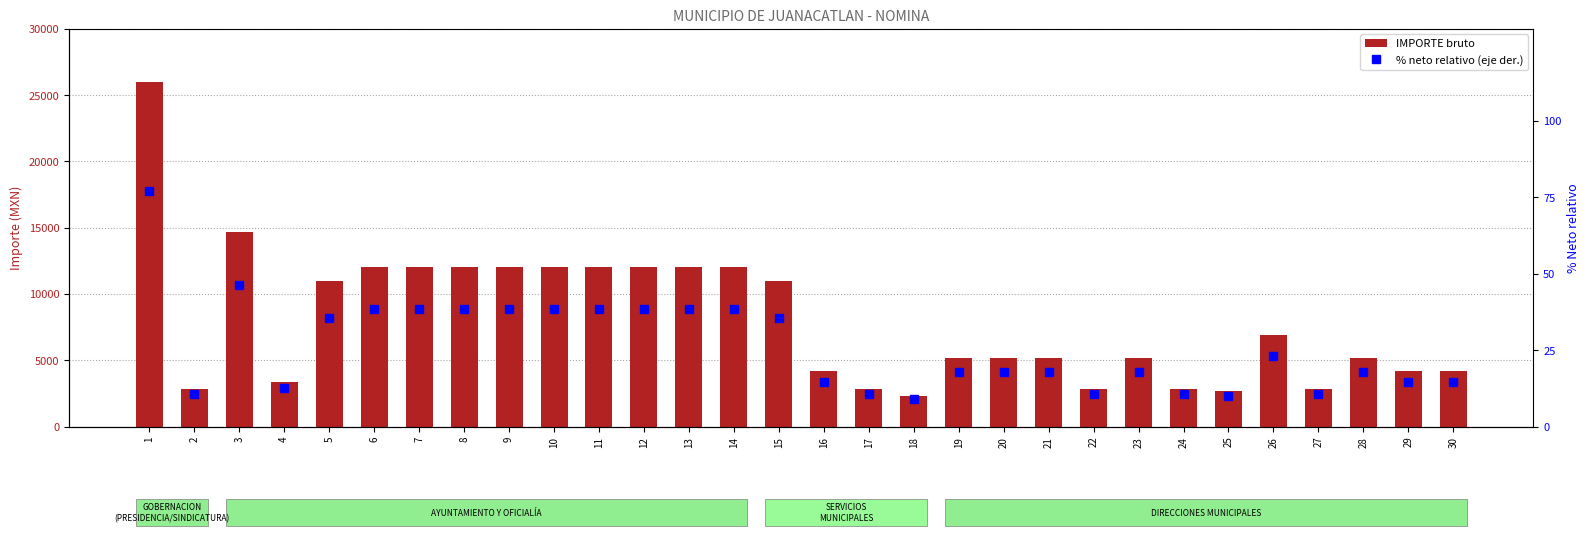

Which series has the widest spread of values?

IMPORTE (Gross)